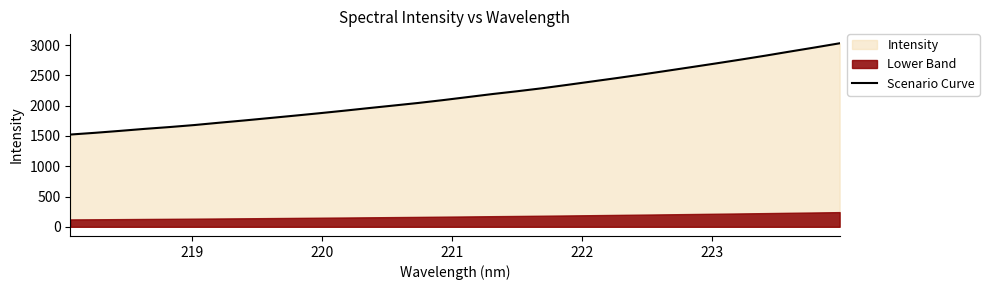

The chart shows a value of 661.3 at 223. True or false?

False